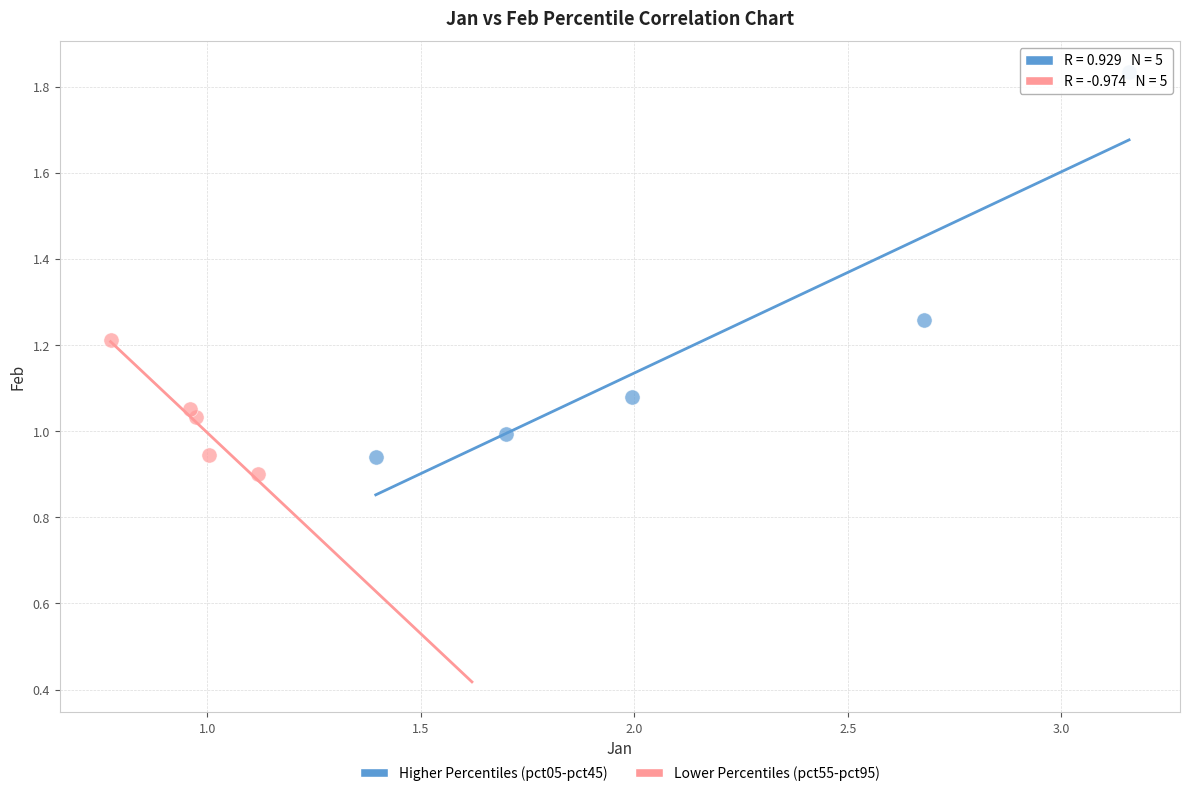

What are all the series names shown in the legend?

Higher Percentiles (pct05-pct45), Lower Percentiles (pct55-pct95)